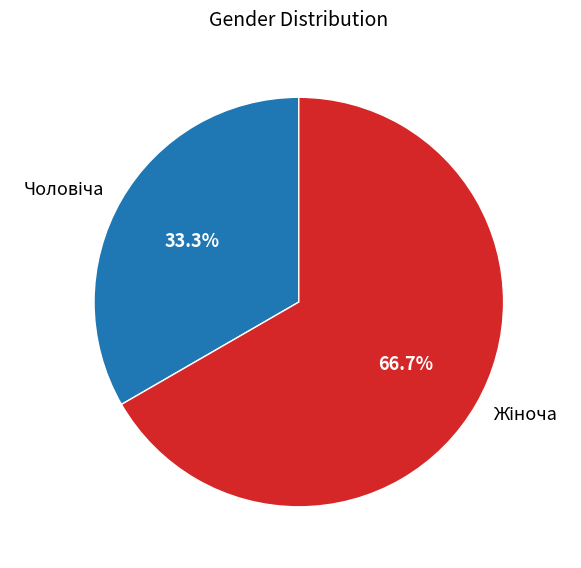

Is there any slice that represents more than half of the pie?

Yes